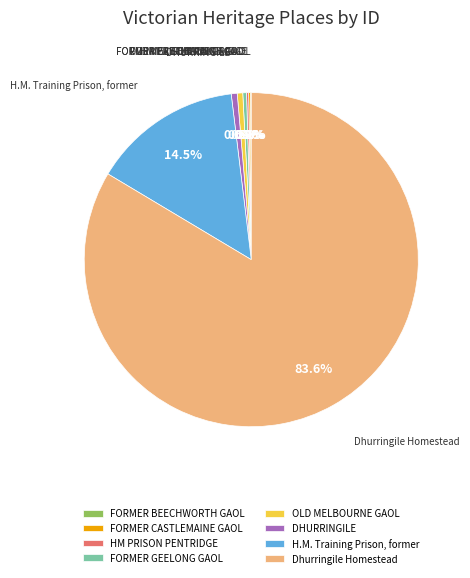

Which slice is the largest?

Dhurringile Homestead